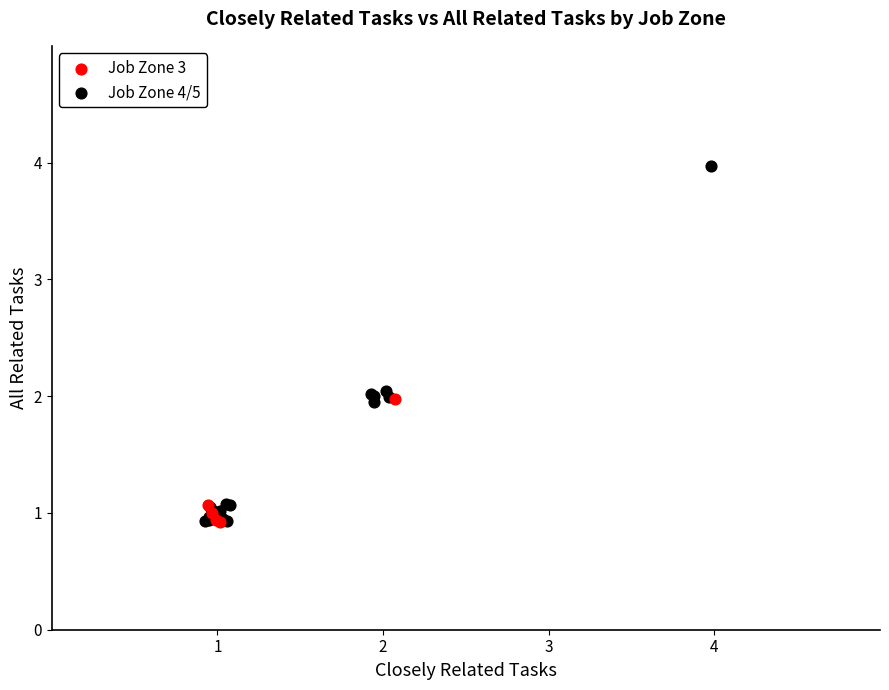

Which series reaches the maximum Y coordinate?

Job Zone 4/5